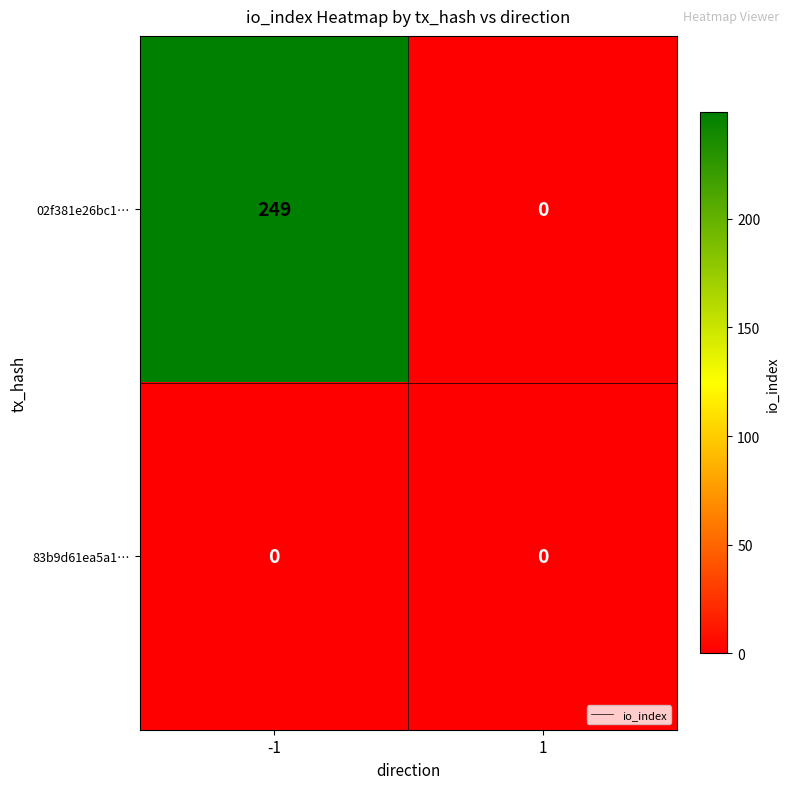

At which category is the sum across all series the highest?

-1